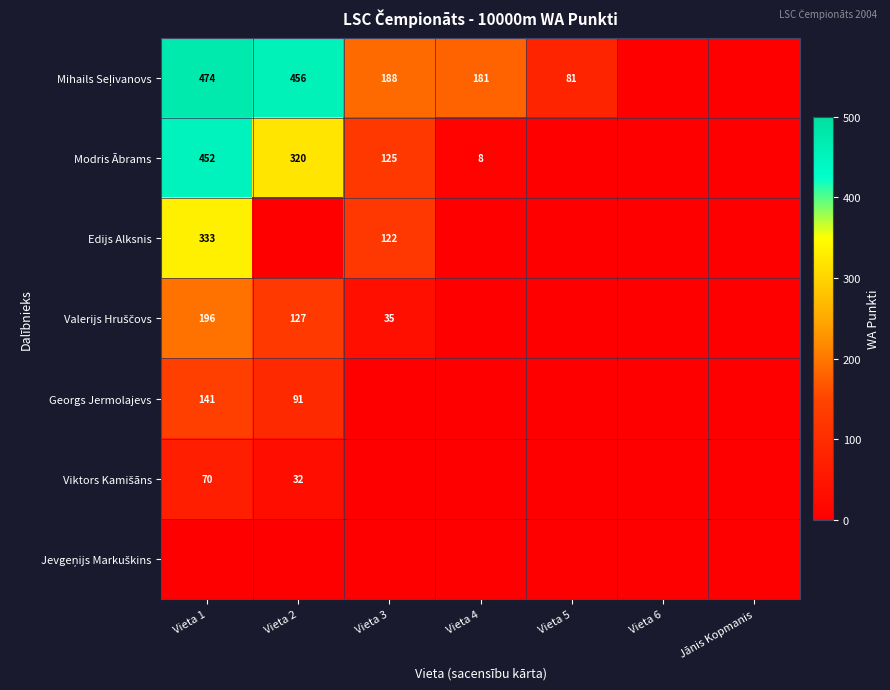

The Edijs Alksnis series shows 41 at Vieta 3. True or false?

False